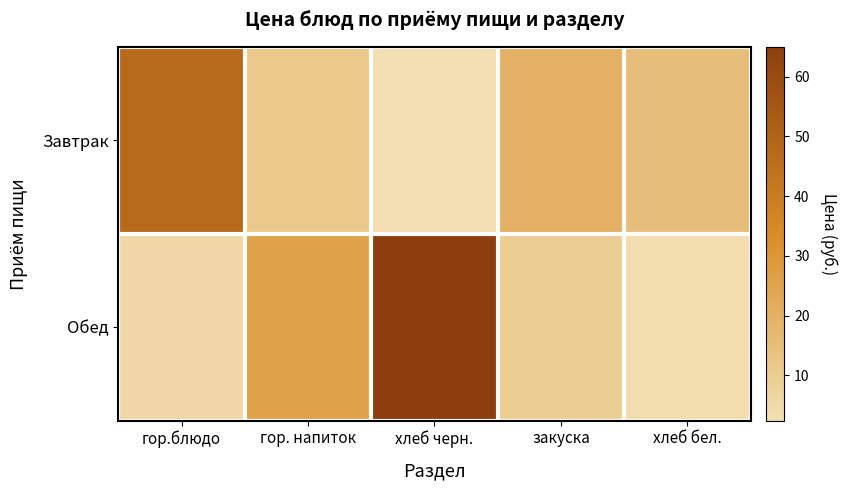

Count the number of data series in this chart.

2